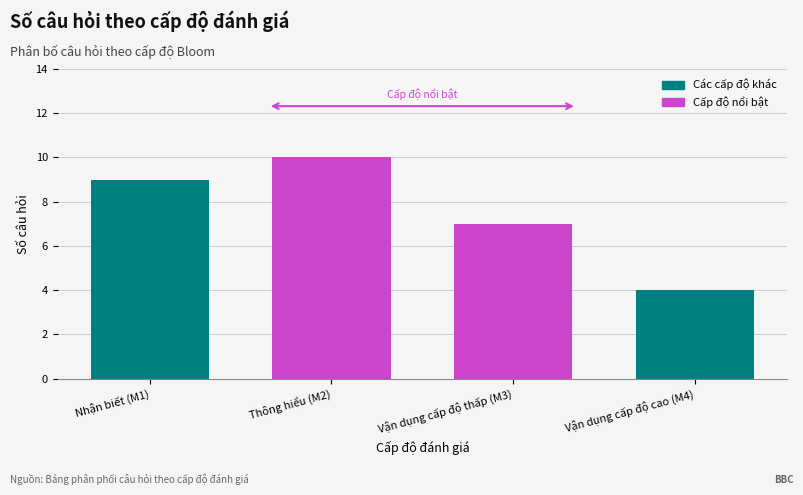

How many series are shown in this chart?

1